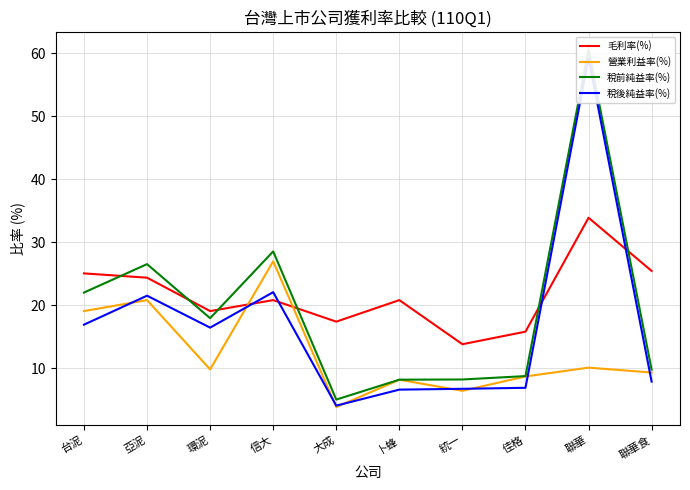

True or false: 稅前純益率(%) and 稅後純益率(%) intersect in this chart.

False